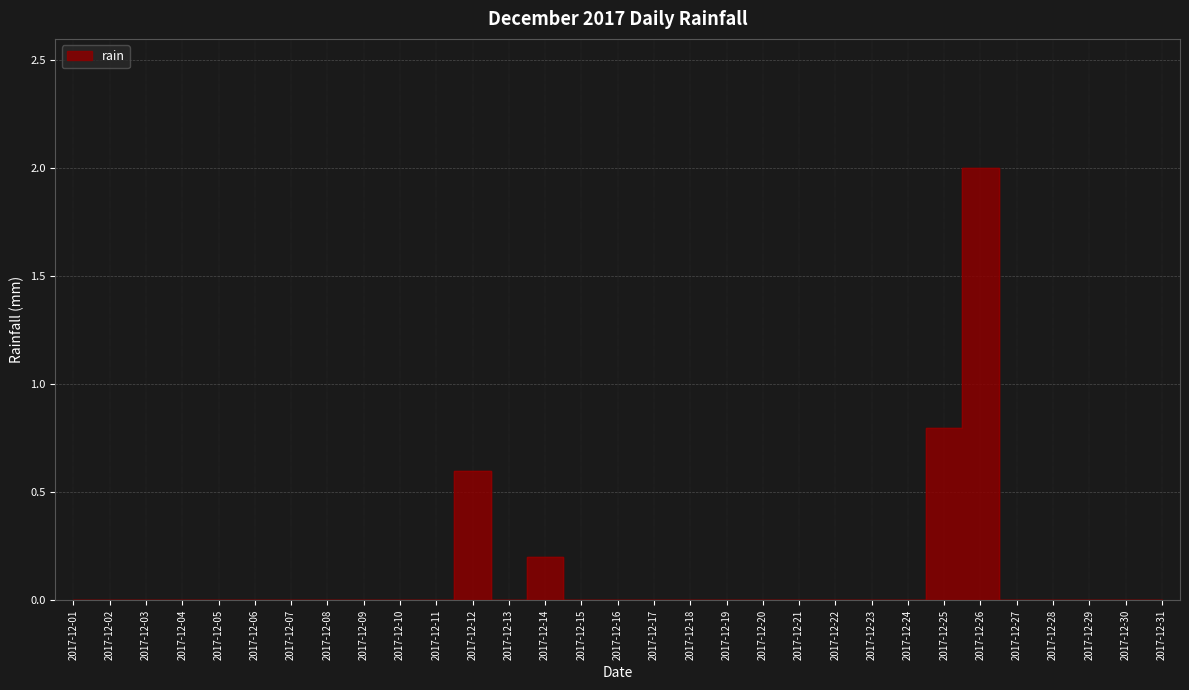

List the labels in order of value, smallest first.

2017-12-01, 2017-12-02, 2017-12-03, 2017-12-04, 2017-12-05, 2017-12-06, 2017-12-07, 2017-12-08, 2017-12-09, 2017-12-10, 2017-12-11, 2017-12-13, 2017-12-15, 2017-12-16, 2017-12-17, 2017-12-18, 2017-12-19, 2017-12-20, 2017-12-21, 2017-12-22, 2017-12-23, 2017-12-24, 2017-12-27, 2017-12-28, 2017-12-29, 2017-12-30, 2017-12-31, 2017-12-14, 2017-12-12, 2017-12-25, 2017-12-26